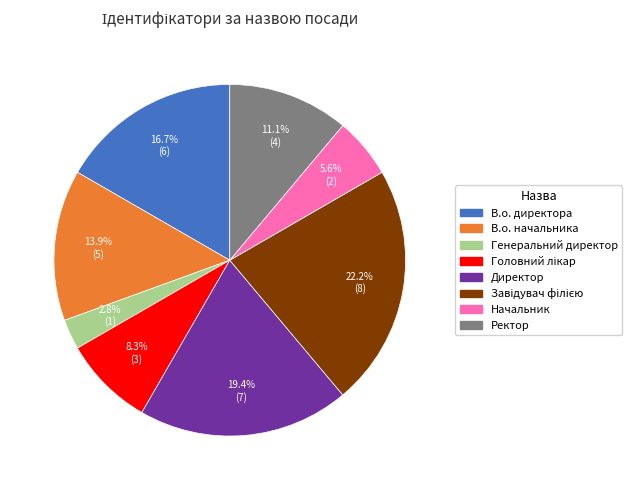

Is there a majority slice in this chart?

No